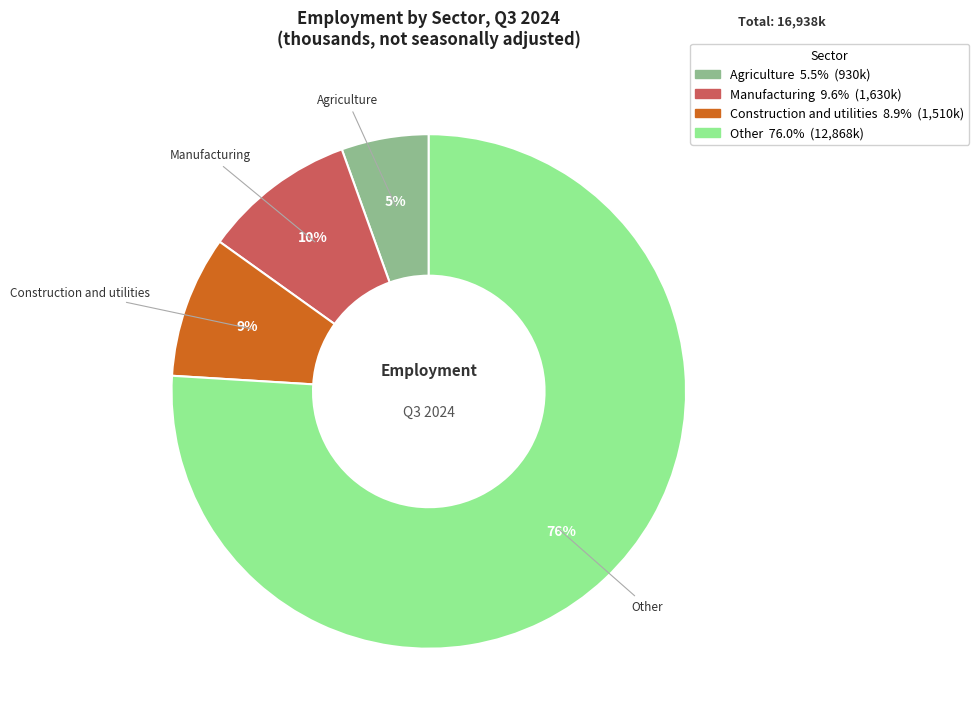

To the nearest percent, what portion does Other represent?

76%